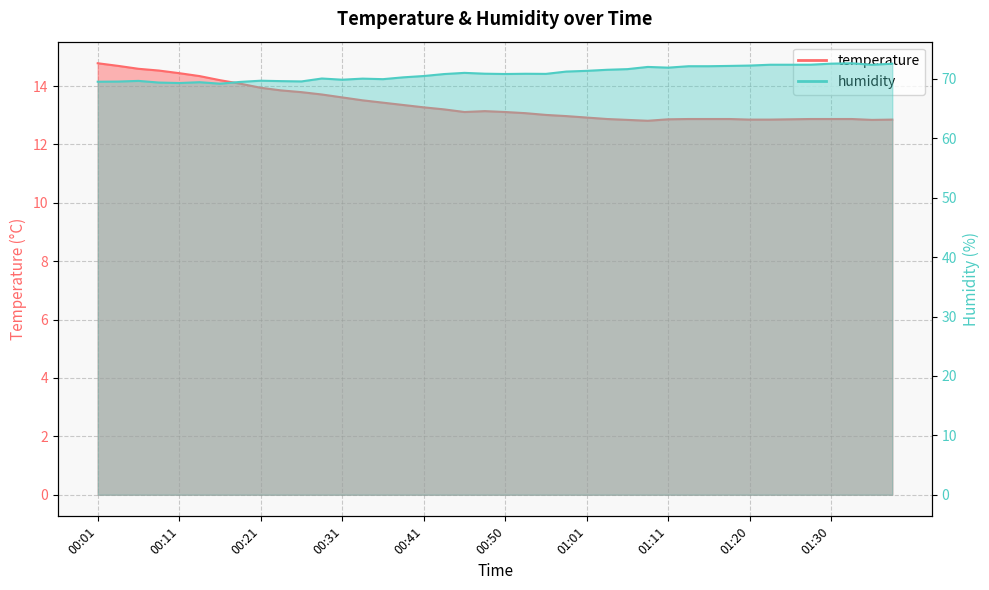

What is the smallest value displayed?

12.8